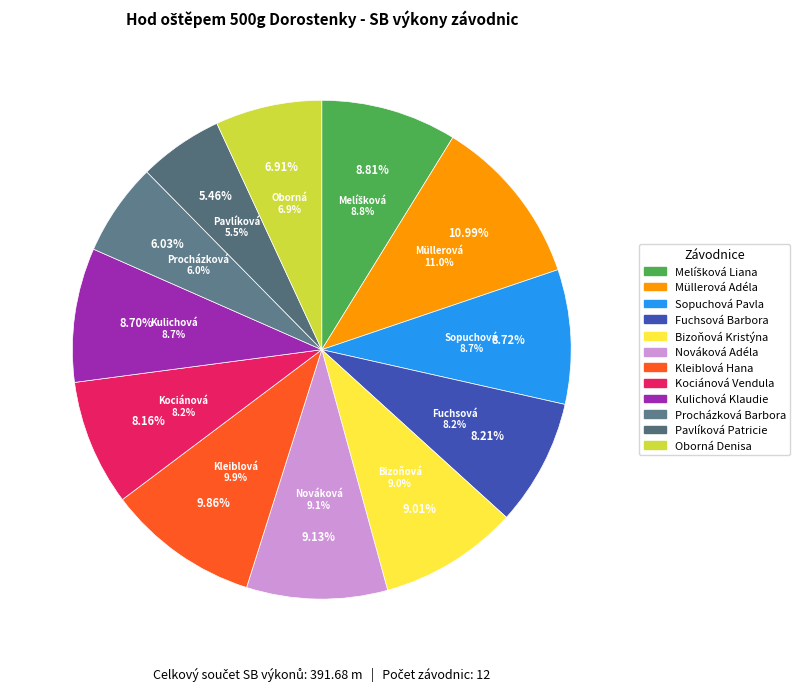

Is Oborná Denisa the majority of the pie?

No